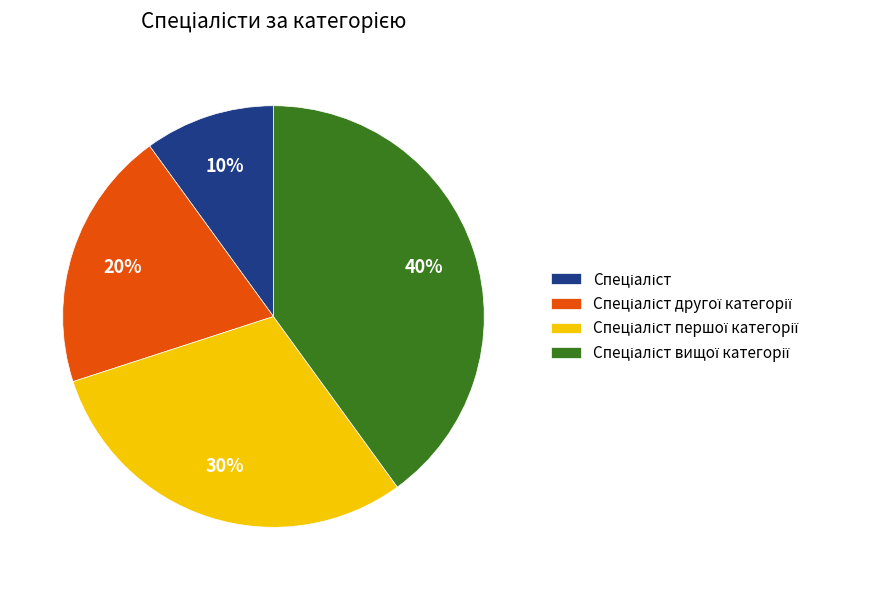

Count the number of slices in the pie.

4